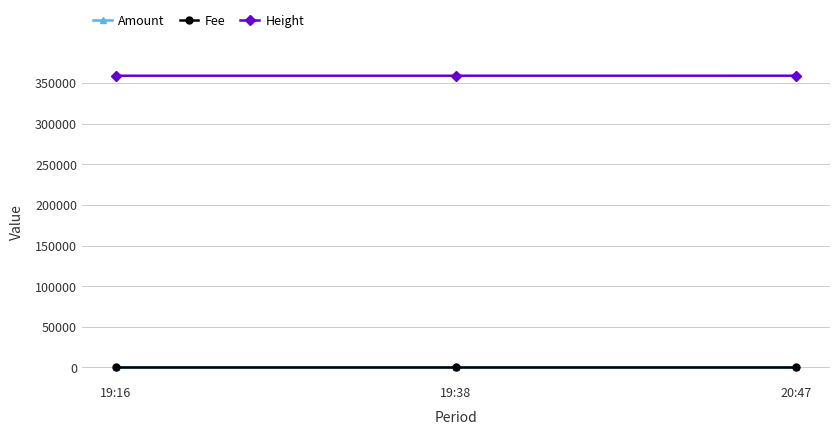

Where is Height nearest to the value 358911?

19:38